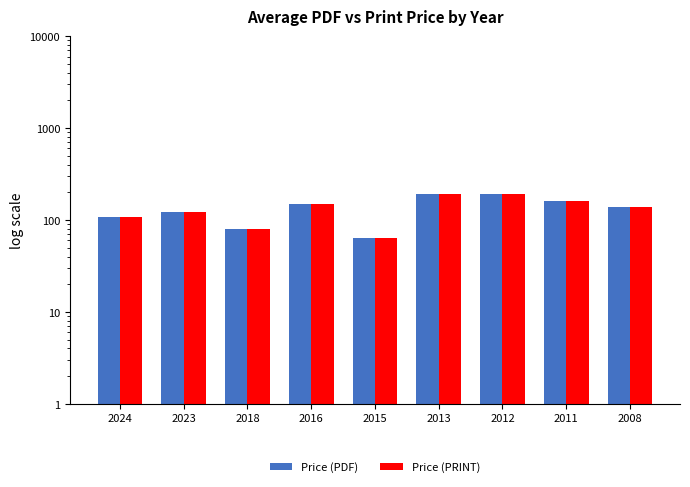

The value of Price (PDF) at 2018 is 79.5. True or false?

True